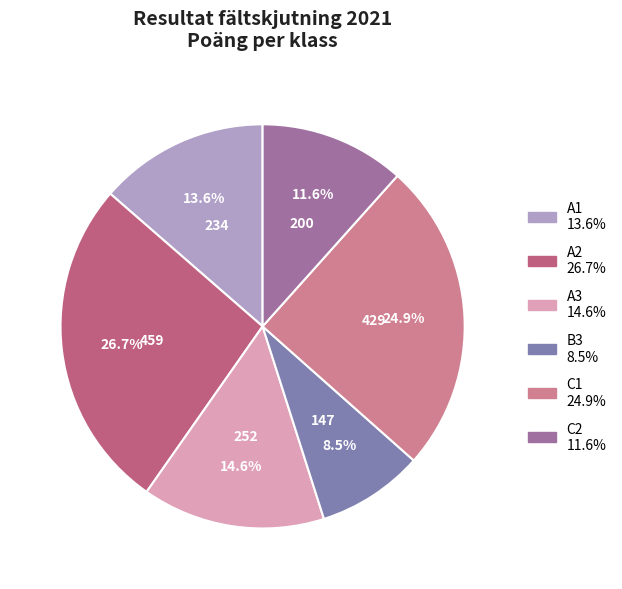

How many slices are in this pie chart?

6